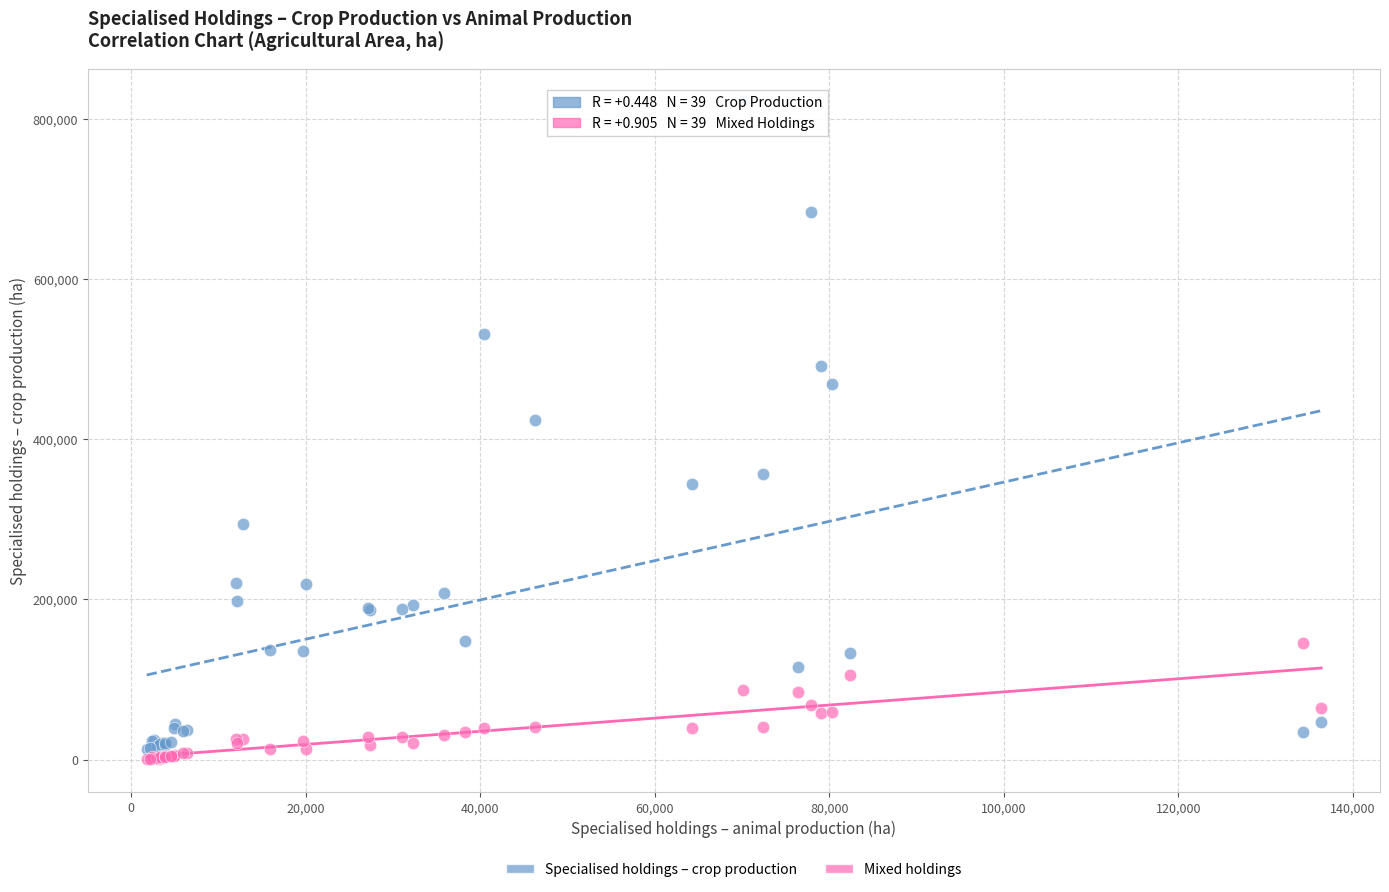

Which series contains the lowest Y value?

Mixed holdings